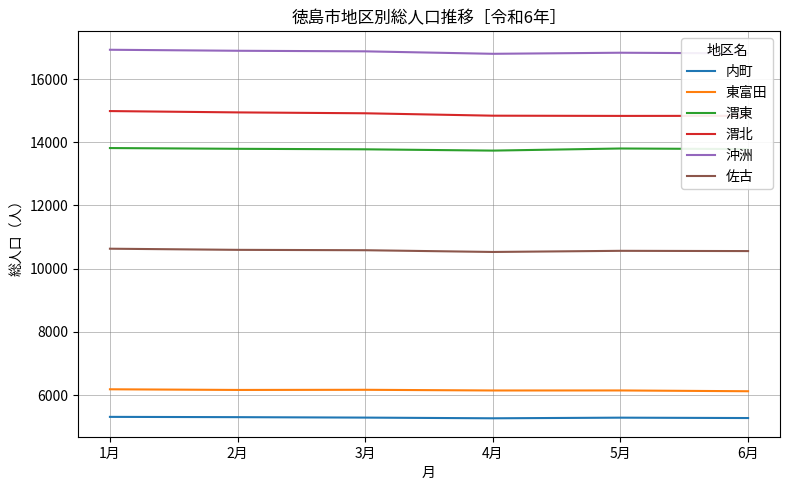

What is the highest value of the 沖洲 series?

16926